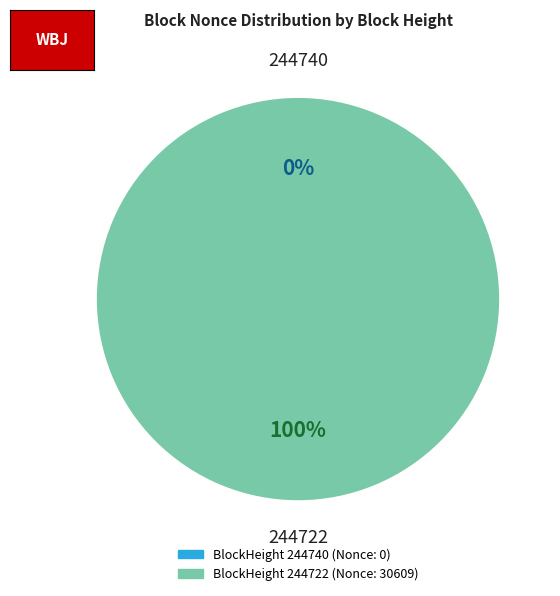

What is the change in value from 244740 to 244722?

+30609